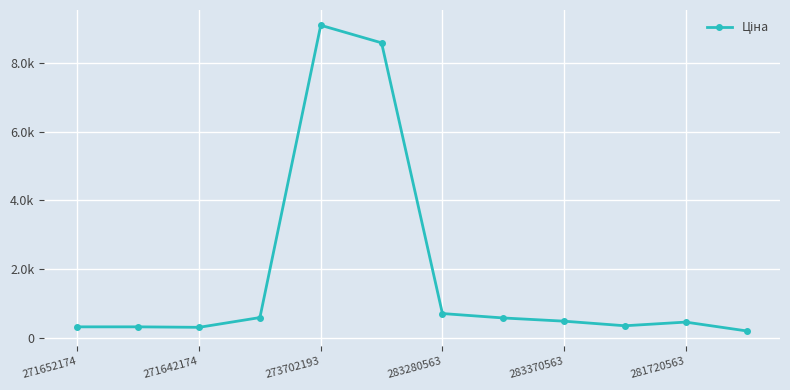

Does the chart have visible grid lines?

Yes